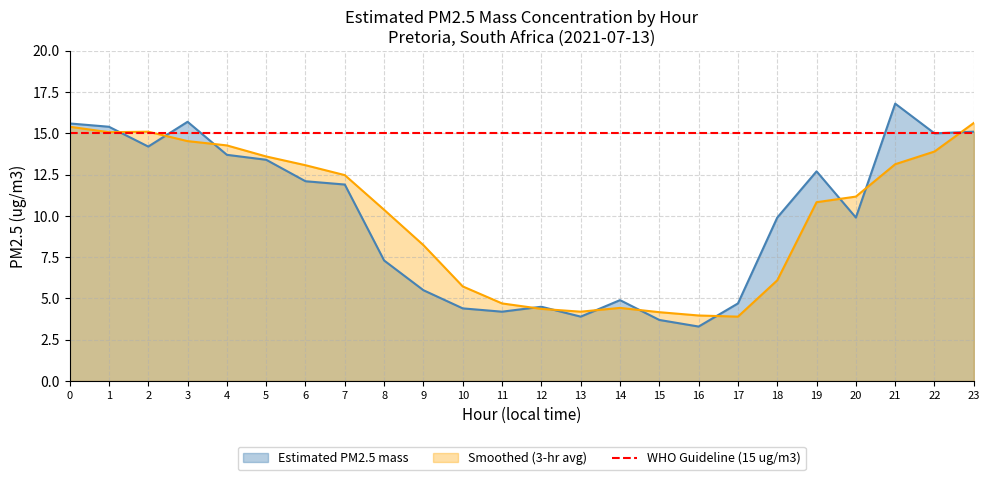

True or false: Estimated PM2.5 mass and Smoothed (3-hr avg) intersect in this chart.

True